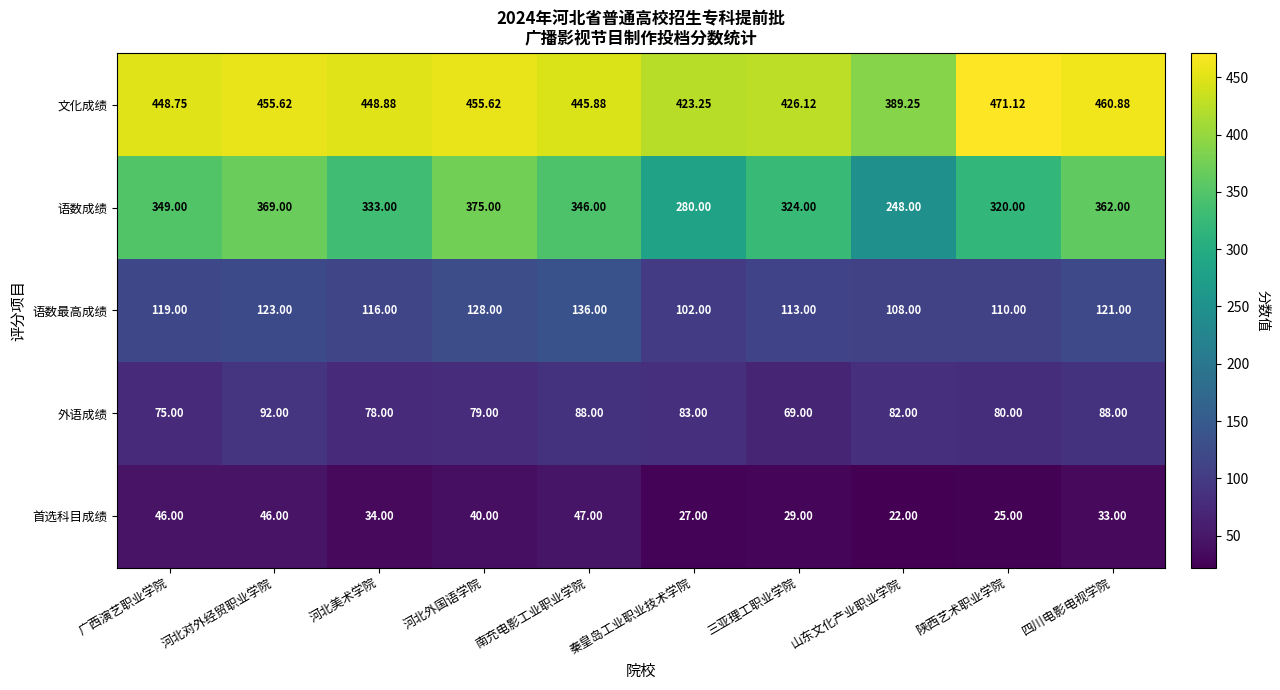

List the series in order of their peak value, highest first.

文化成绩, 语数成绩, 语数最高成绩, 外语成绩, 首选科目成绩